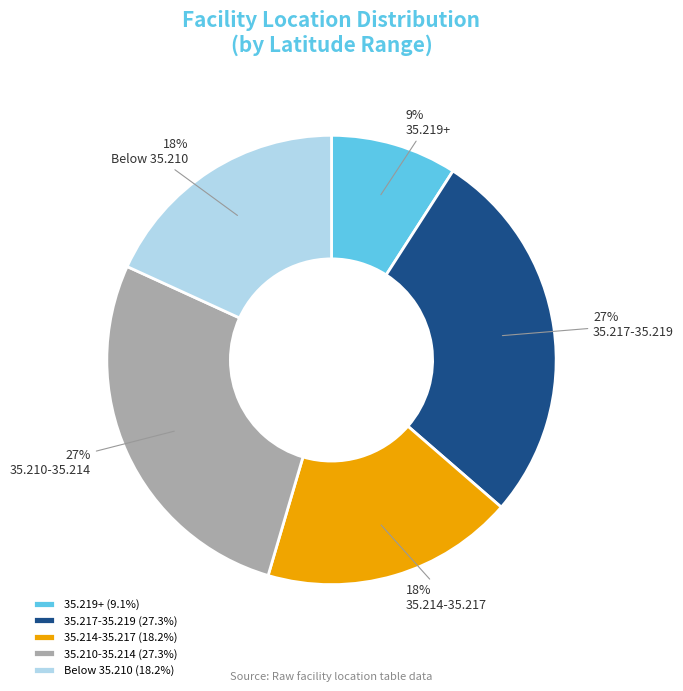

Is it true that 35.219+ is 9% of the pie?

True